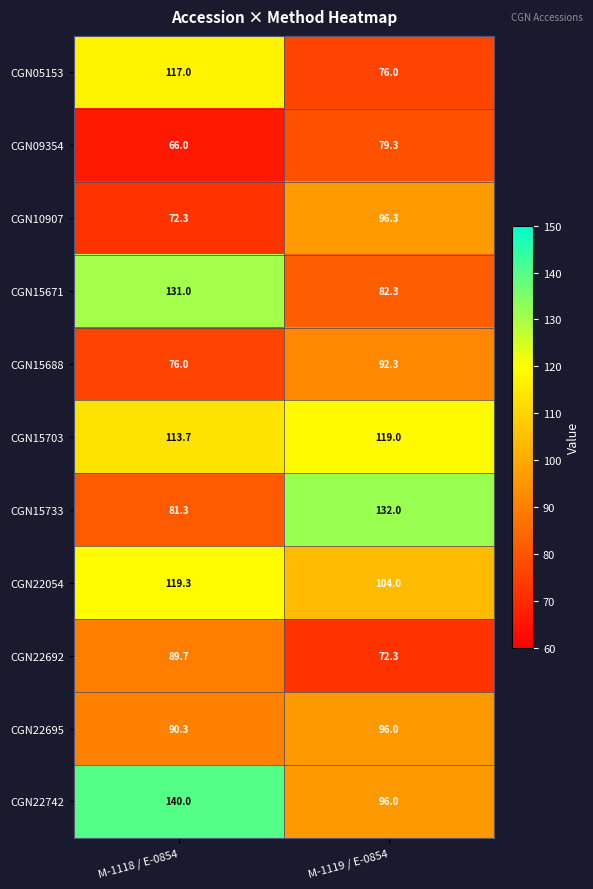

What is the average value of the CGN22695 series?

93.2